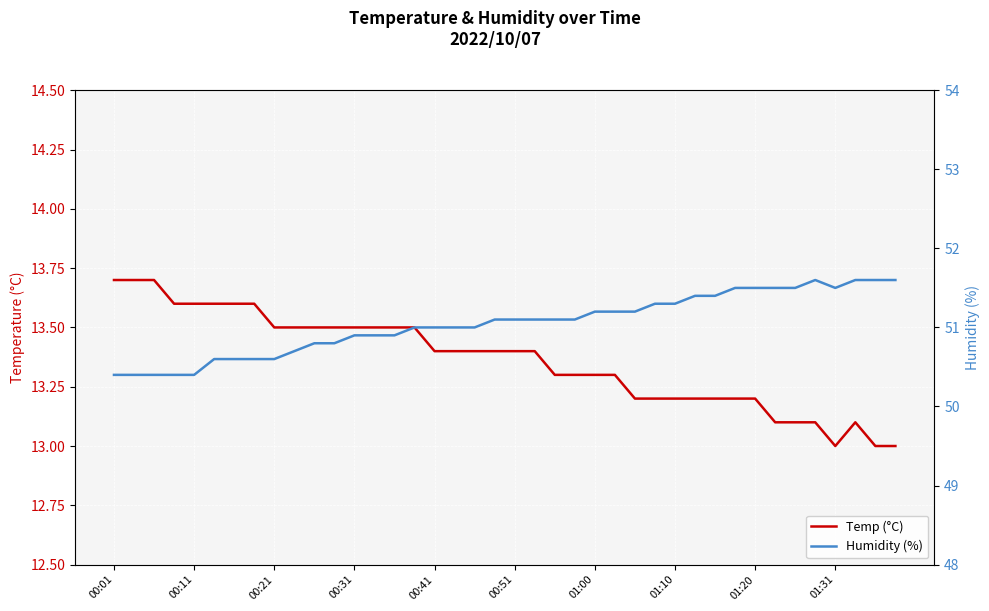

True or false: Temp (°C) has a value of 3.0 at 00:31.

False